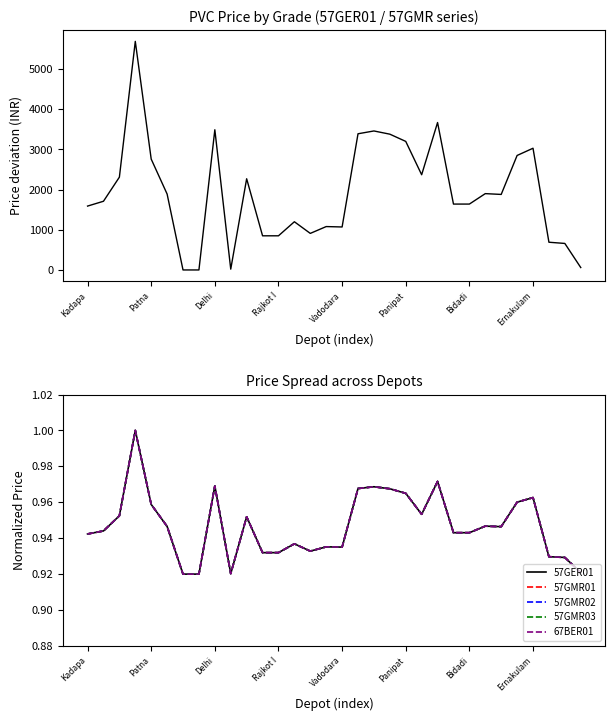

What is the label of the 22nd point from the left?

21